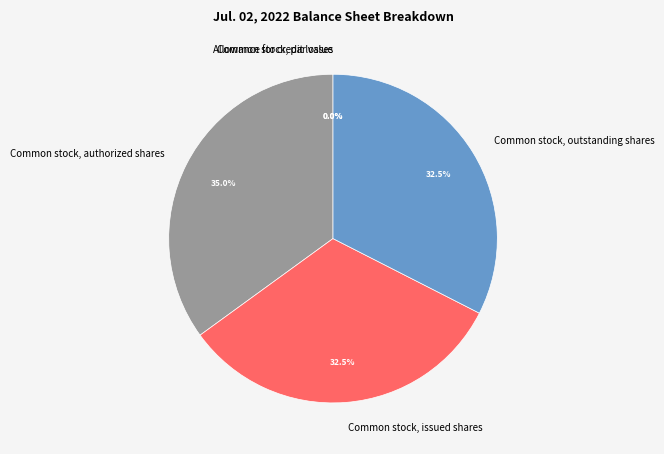

Which category has the biggest portion of the pie?

Common stock, authorized shares